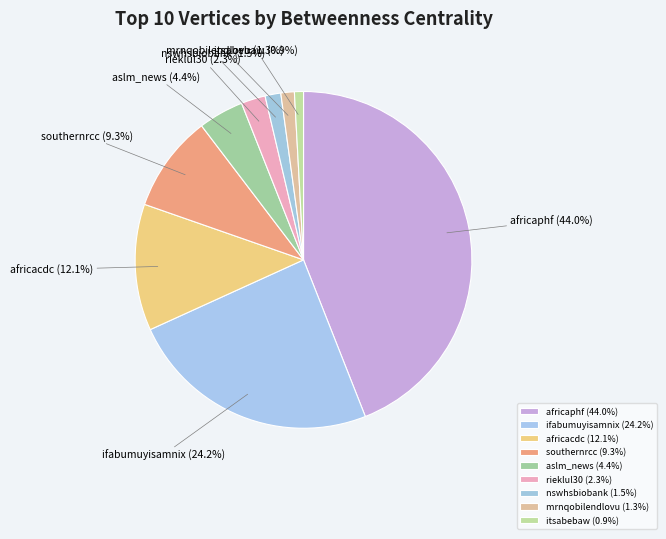

Does any single category account for the majority?

No